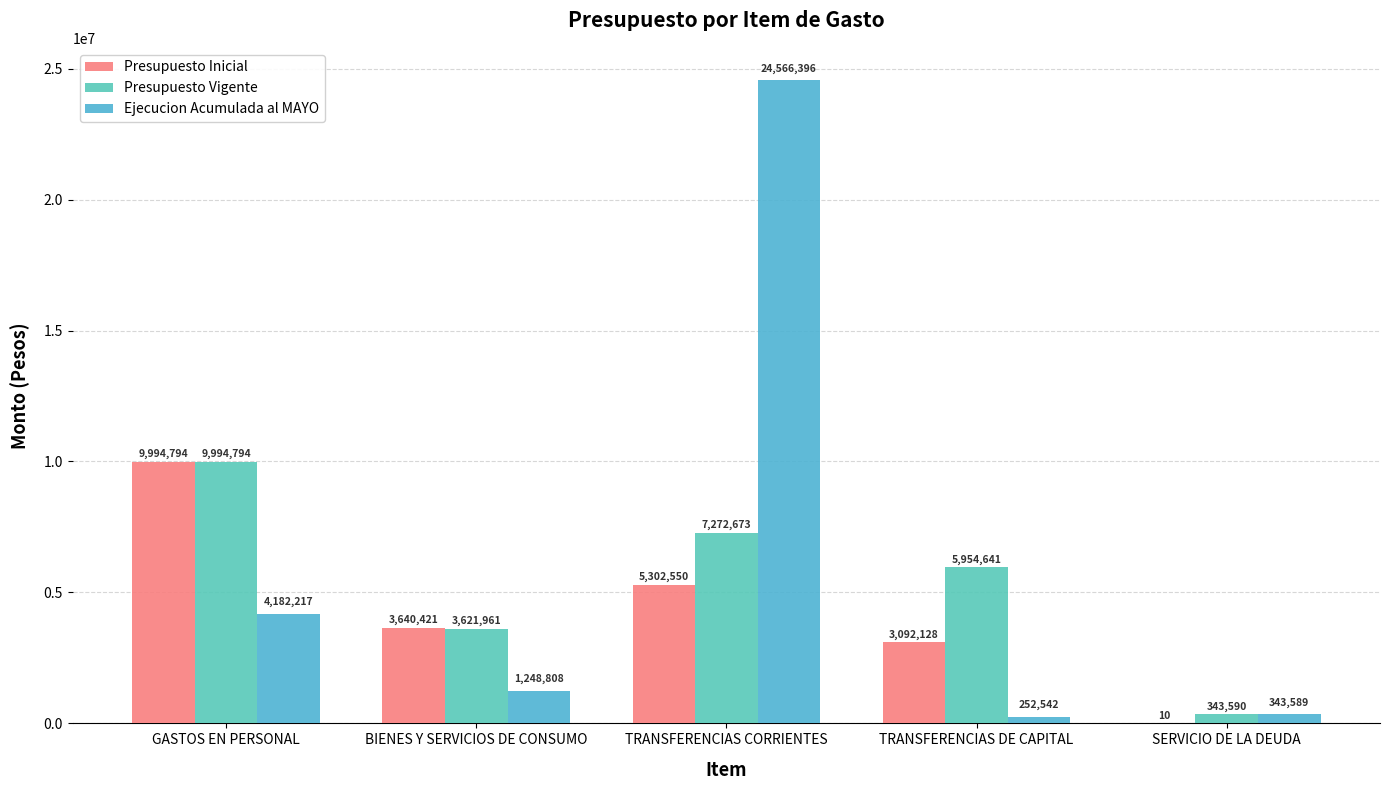

The value of Ejecucion Acumulada al MAYO at GASTOS EN PERSONAL is 2484165. True or false?

False